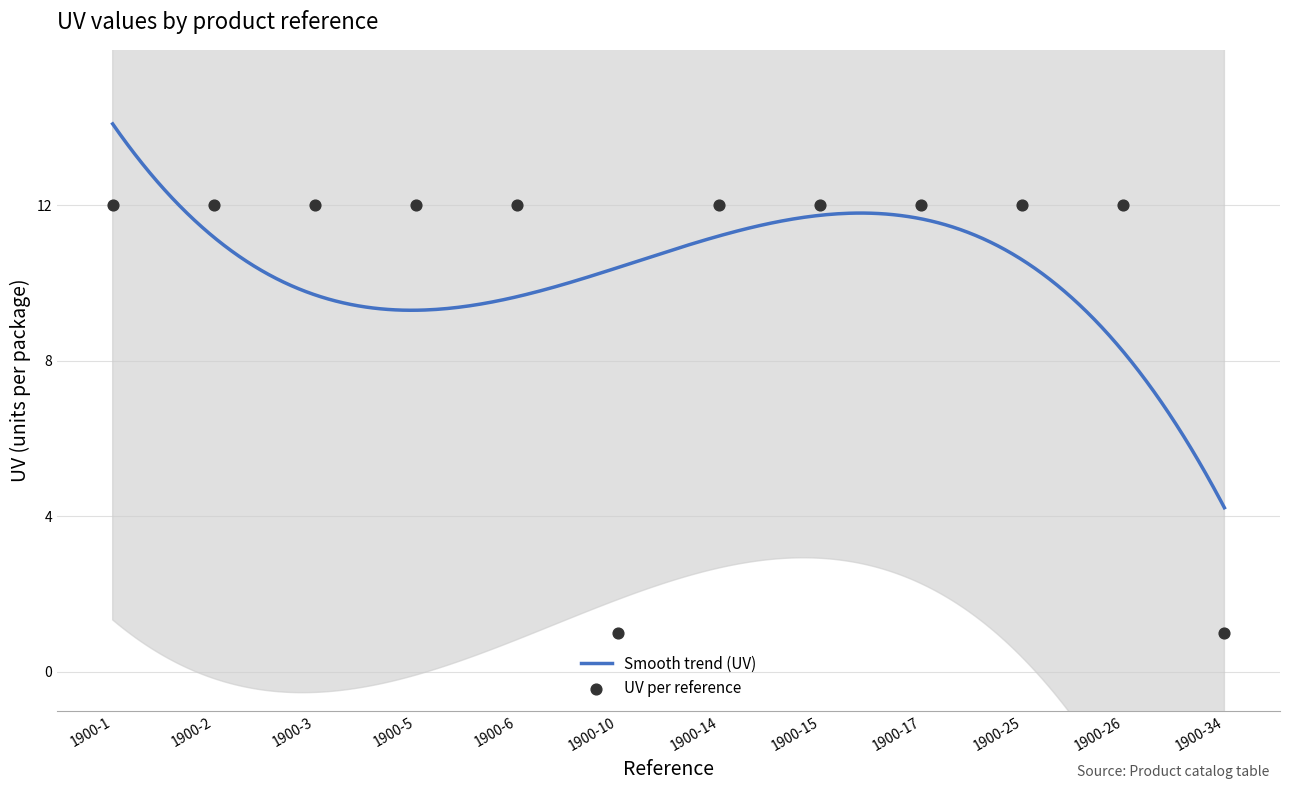

Approximately how many times larger is the value at 1900-3 compared to 1900-34?

12.0